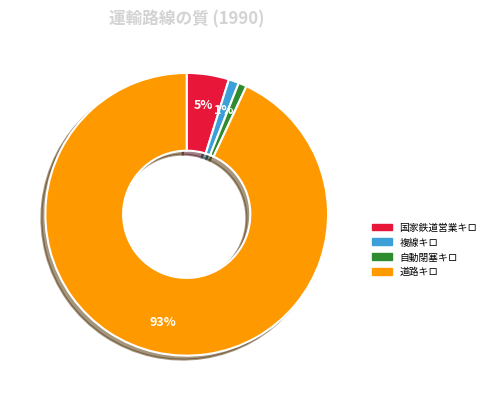

The 複線キロ slice represents 1% of the pie. True or false?

True